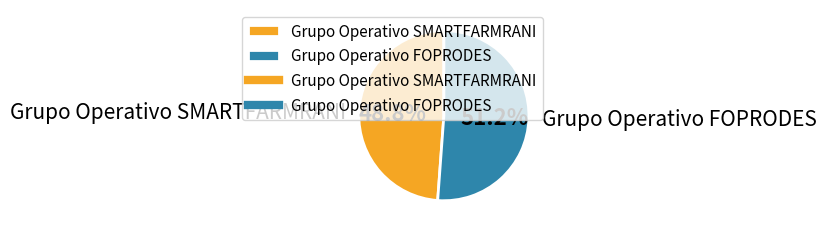

What percentage is the Grupo Operativo FOPRODES slice, to the nearest percent?

51%